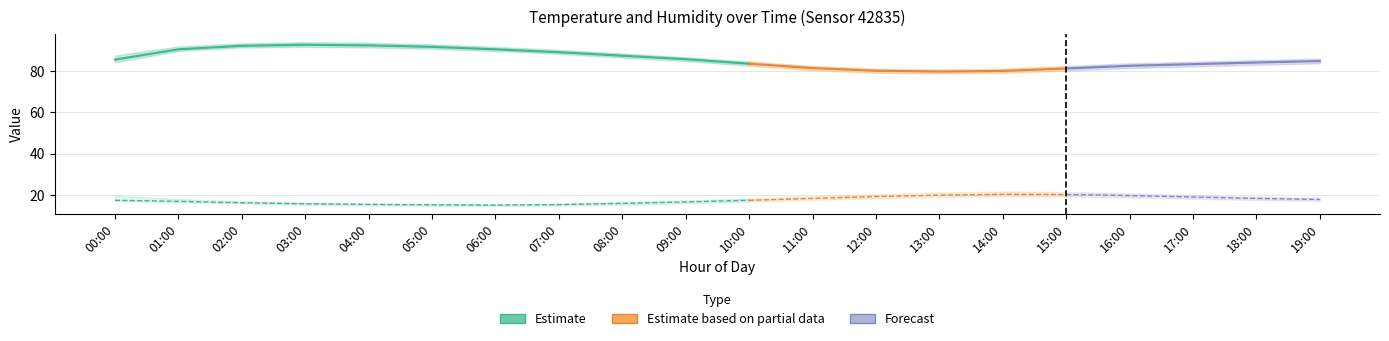

True or false: humidity and temp_lower intersect in this chart.

False